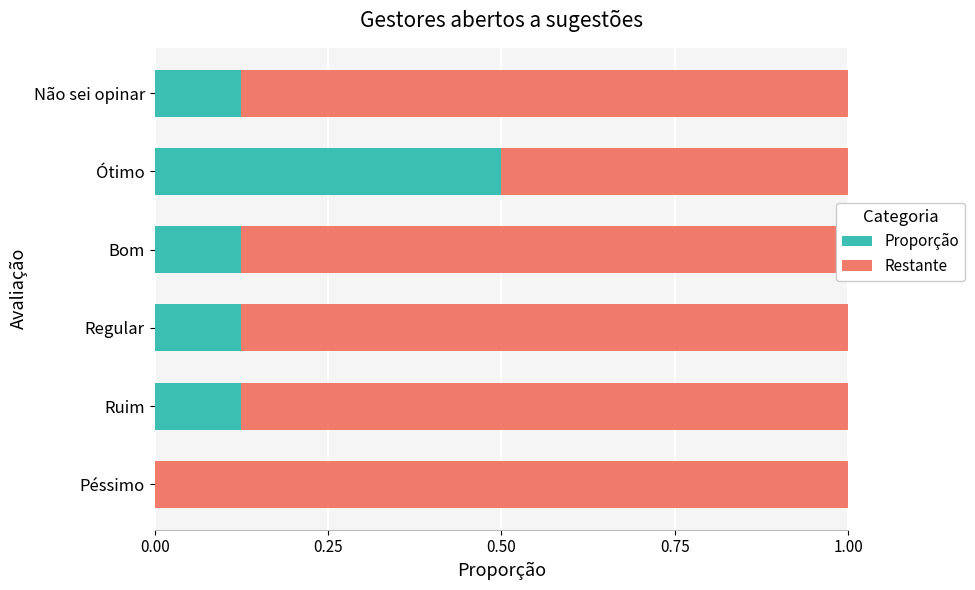

How many positive values does the Proporção series have?

5